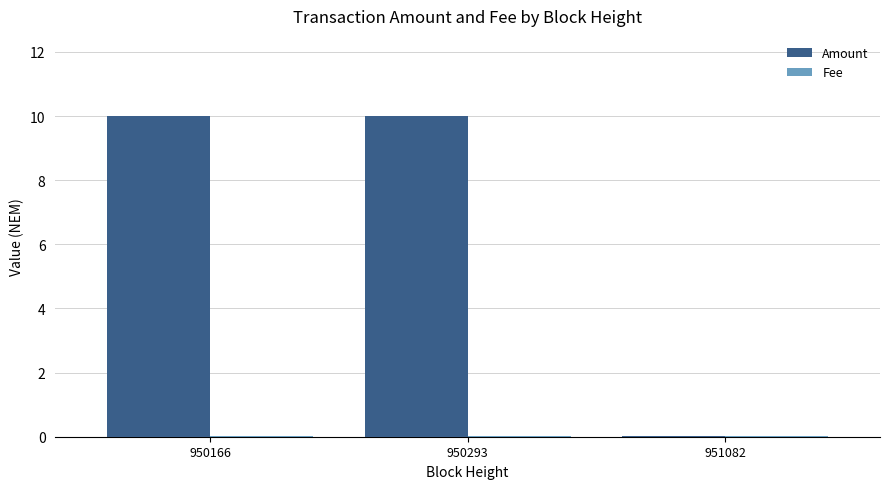

At which label does Amount first exceed 9?

950166